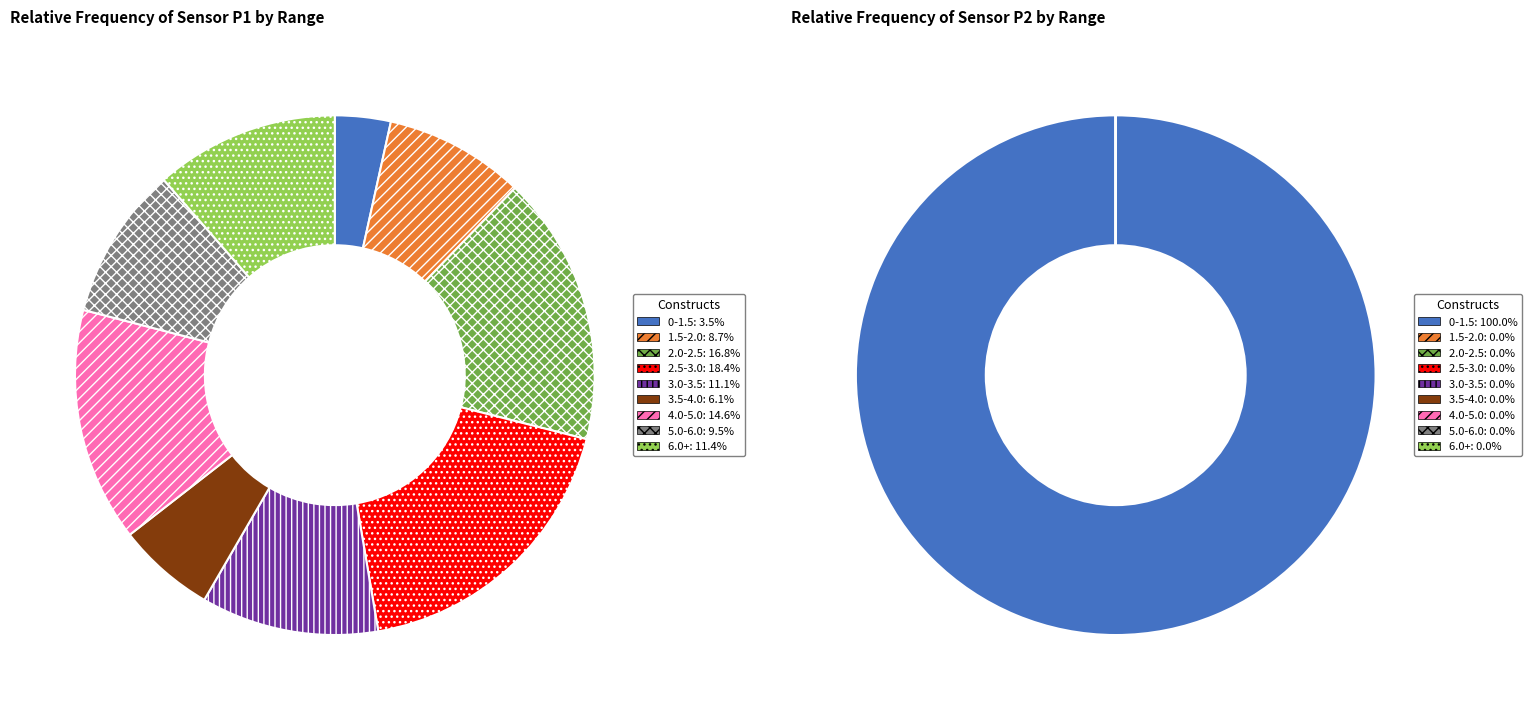

True or false: 36 accounts for 1% of the total.

False